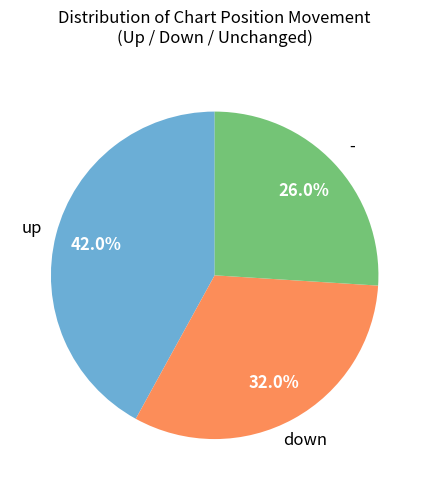

Does any single category account for the majority?

No